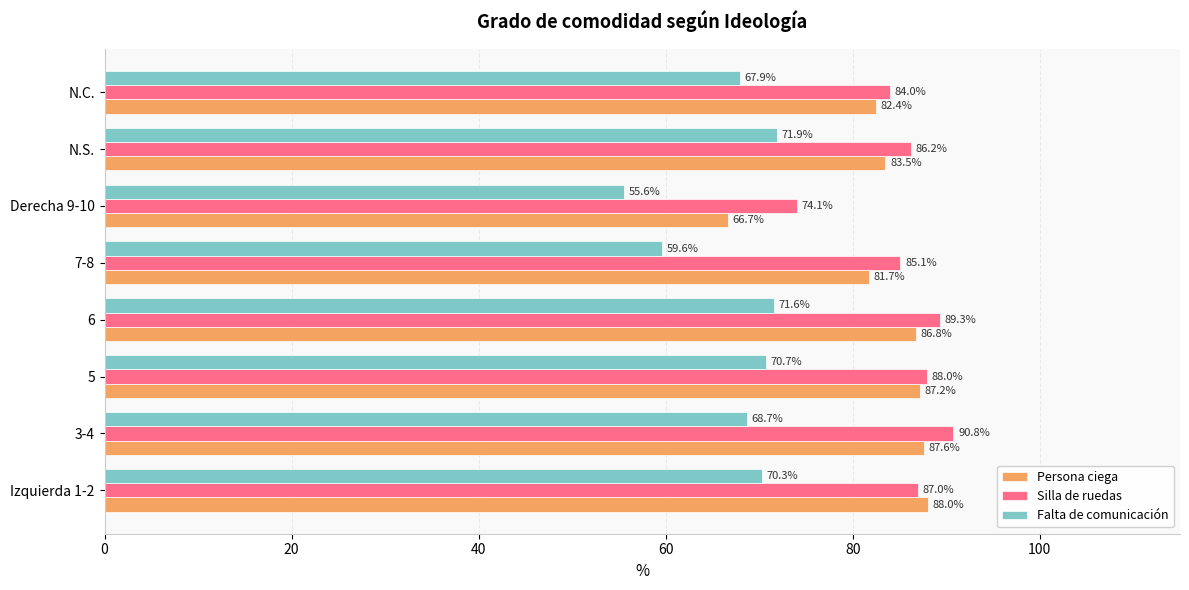

Which series changed the most between 3-4 and N.C.?

Silla de ruedas